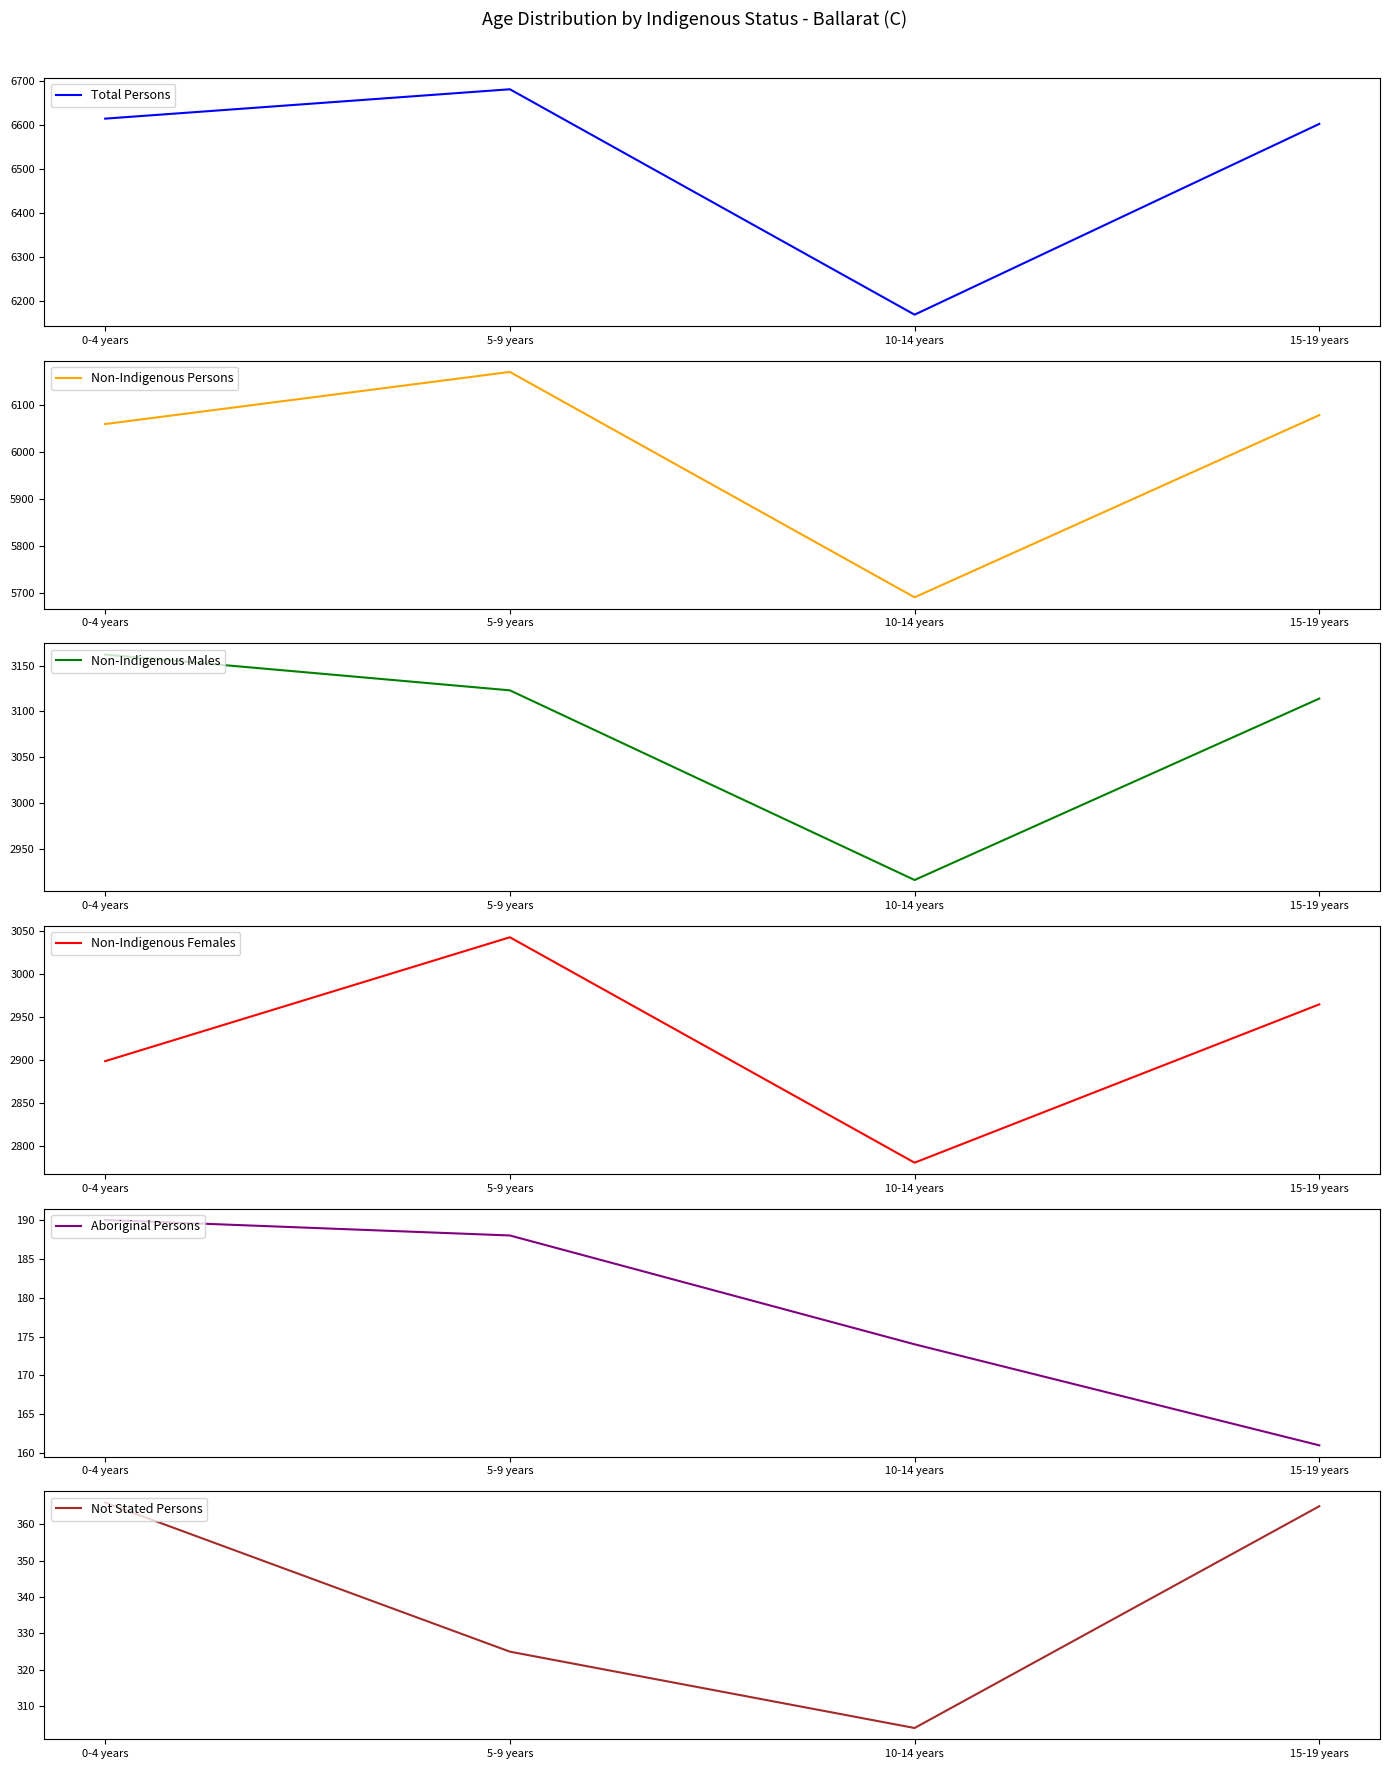

What is the label of the 2nd point from the right?

10-14 years